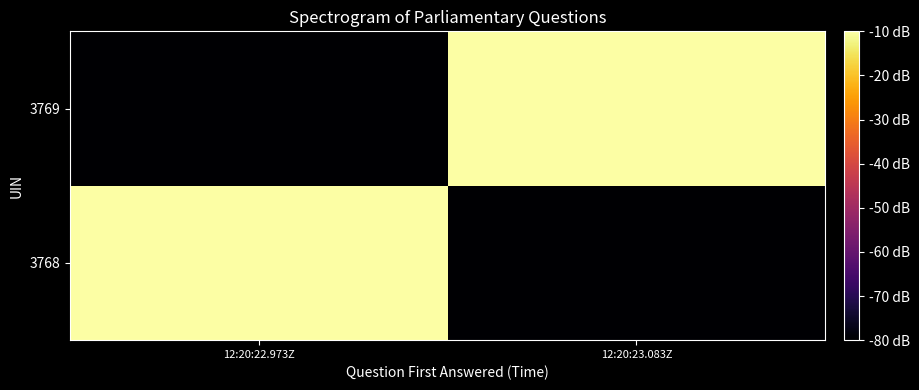

Reading left to right, list all the values displayed in this chart.

3768: 12:20:22.973Z=-10.0	12:20:23.083Z=-80.0
3769: 12:20:22.973Z=-80.0	12:20:23.083Z=-10.0